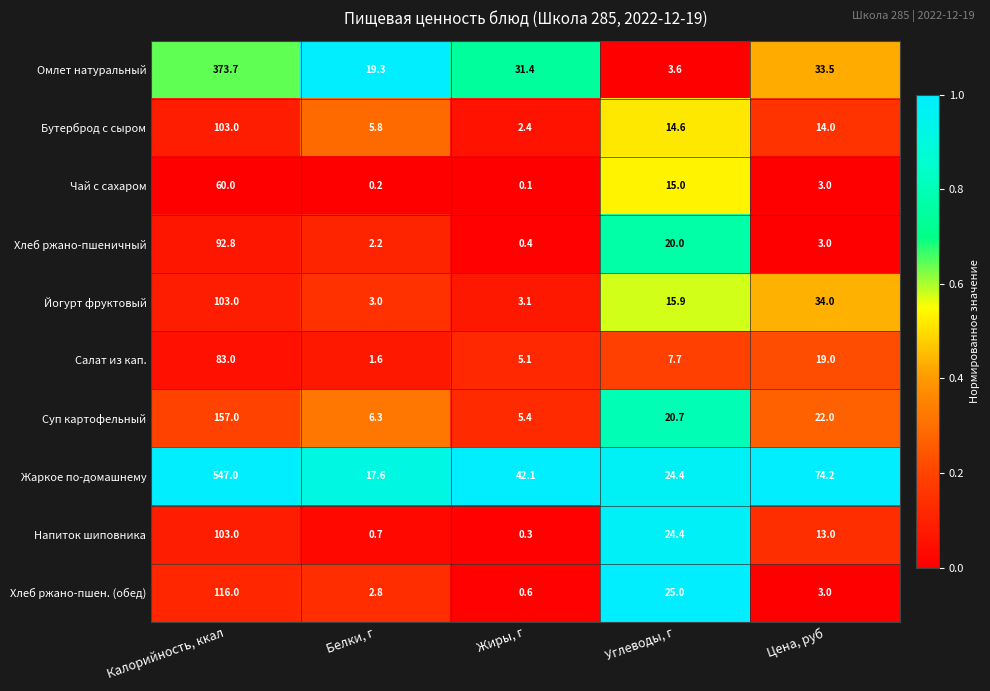

At which category is the sum across all series the highest?

Калорийность, ккал